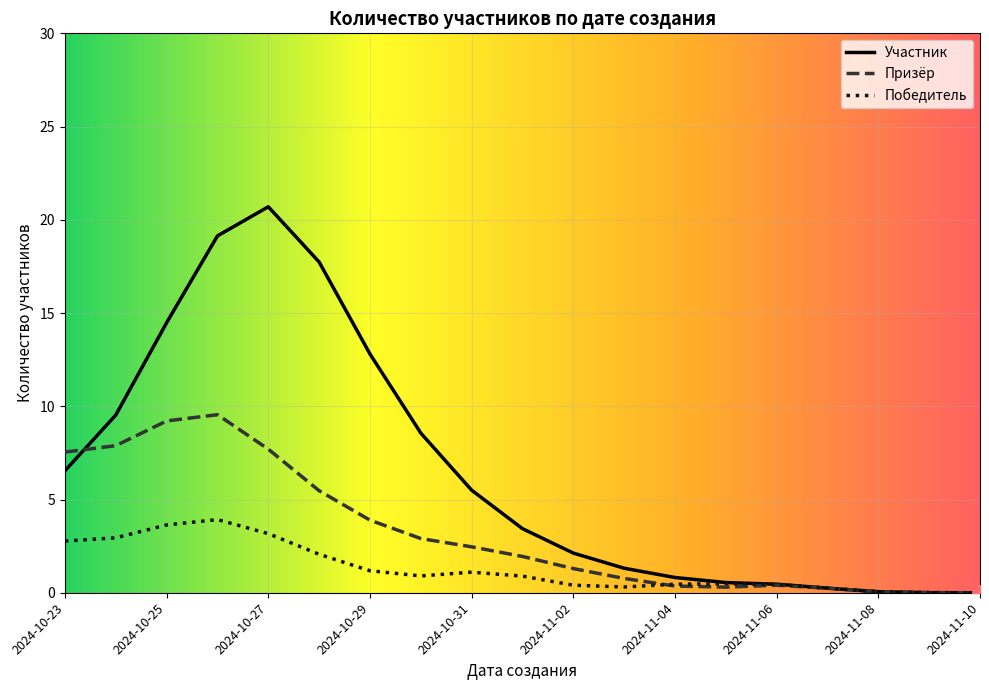

At how many categories does at least one series exceed 2?

11